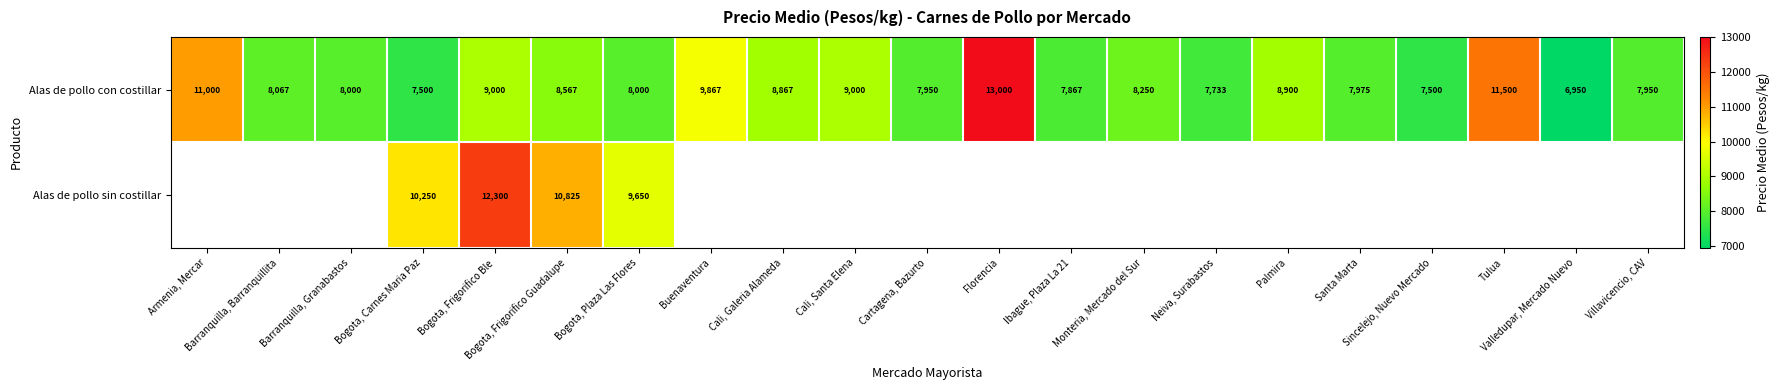

What is the average value of the Alas de pollo con costillar series?

8735